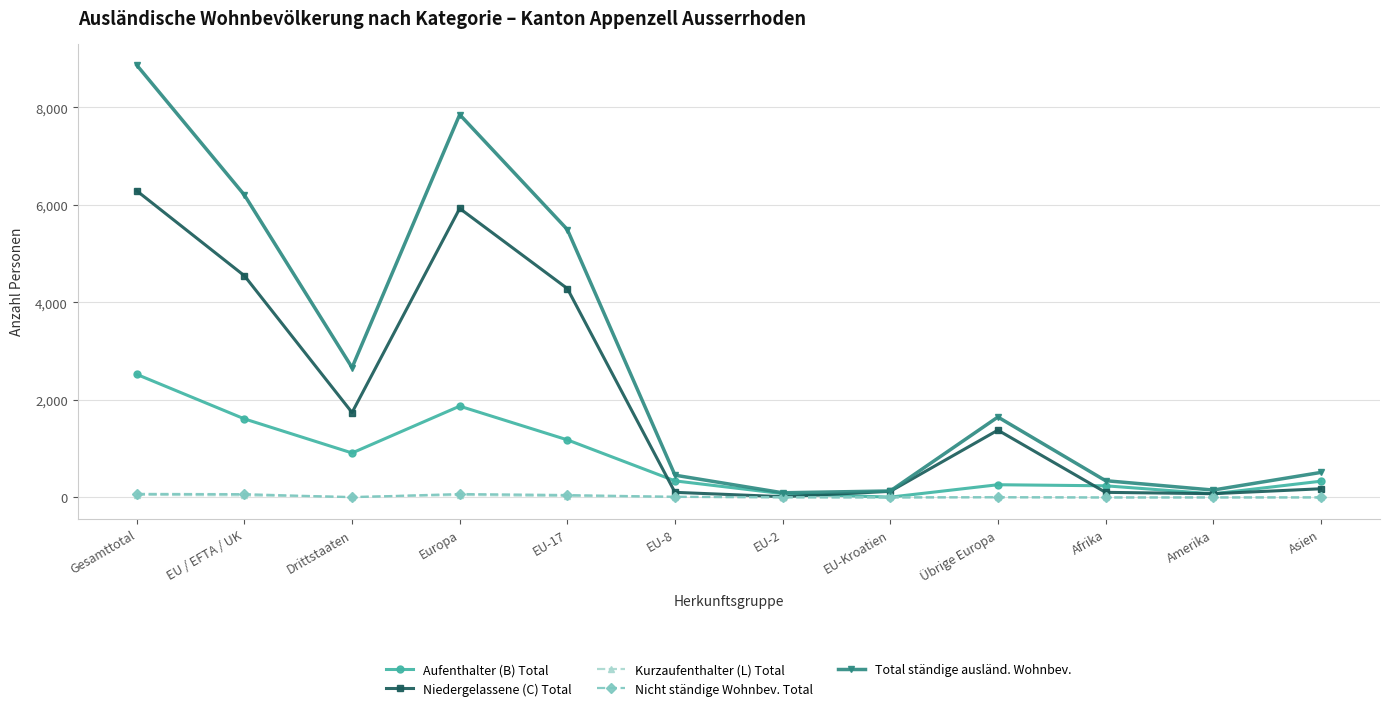

Which series has the largest total across all categories?

Total ständige ausländ. Wohnbev.